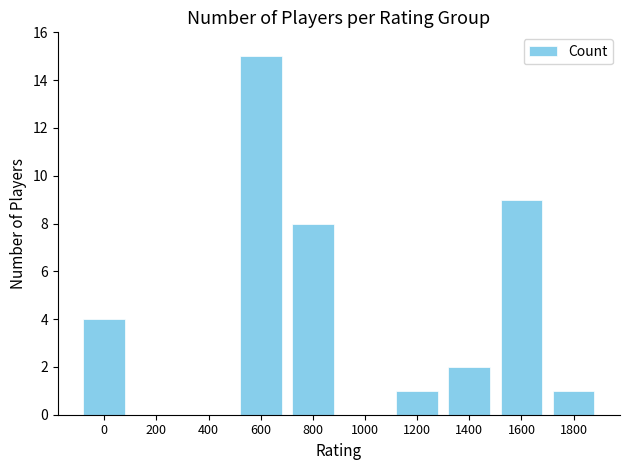

Count the number of data series in this chart.

1